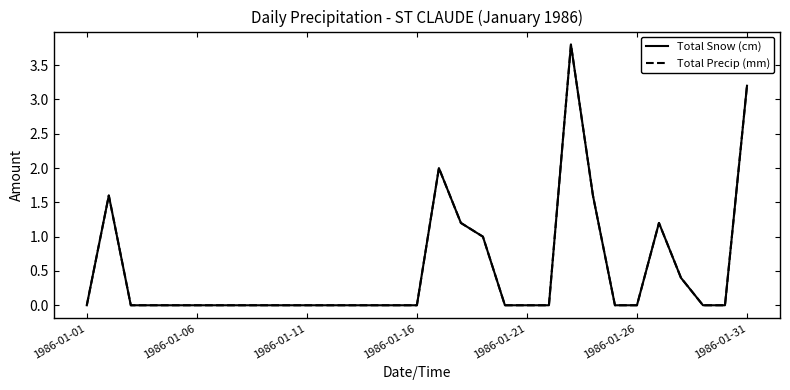

Does the chart display data point markers on the line(s)?

No